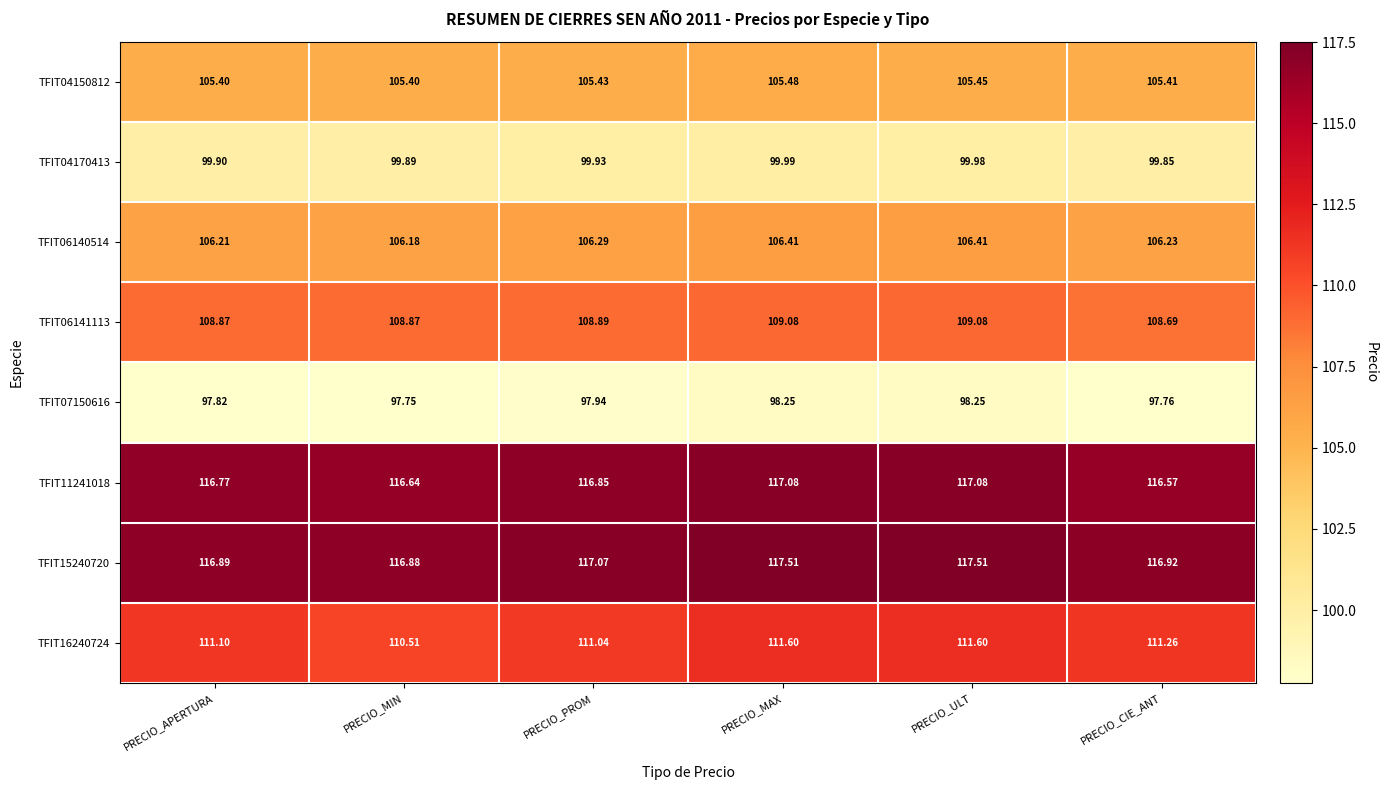

Which category has the lowest value in the TFIT06140514 series?

PRECIO_MIN